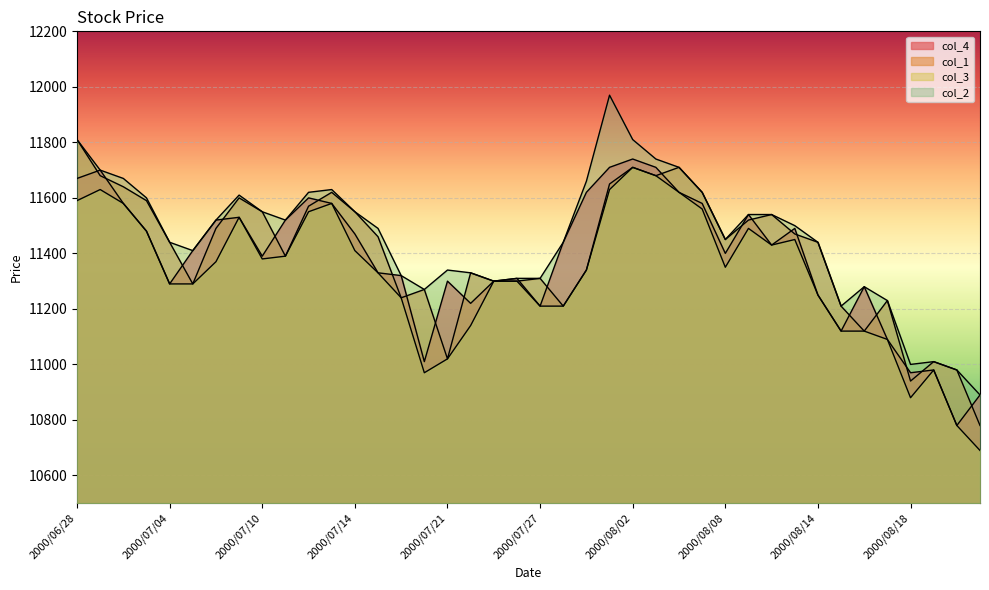

What is the difference between the maximum and minimum values in the col_4 series?

960